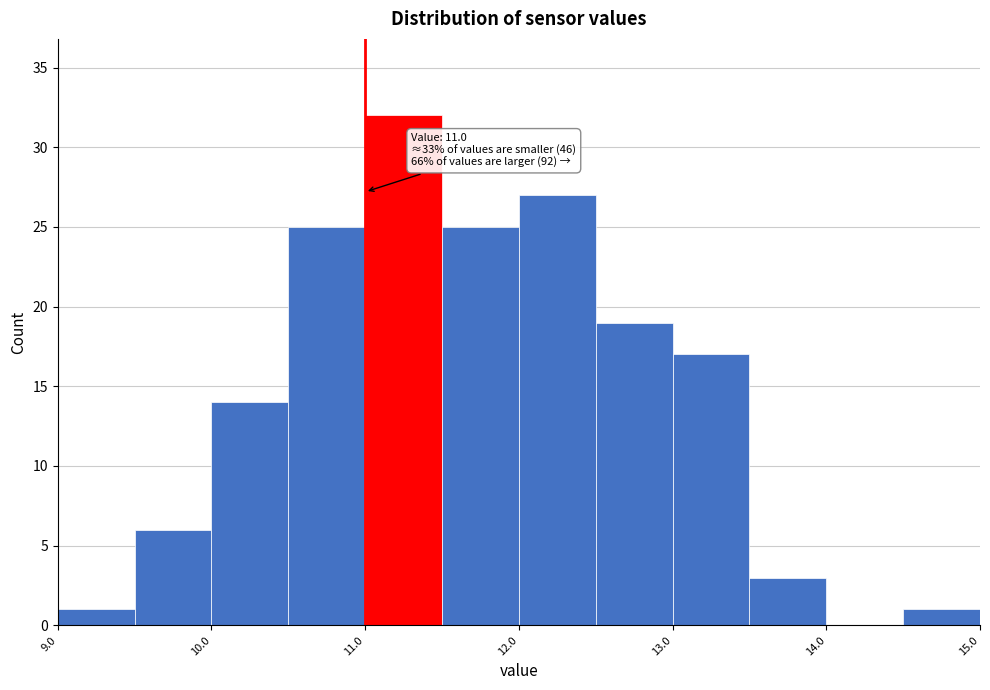

Which range on the x-axis has the tallest bar?

11.0 to 11.5